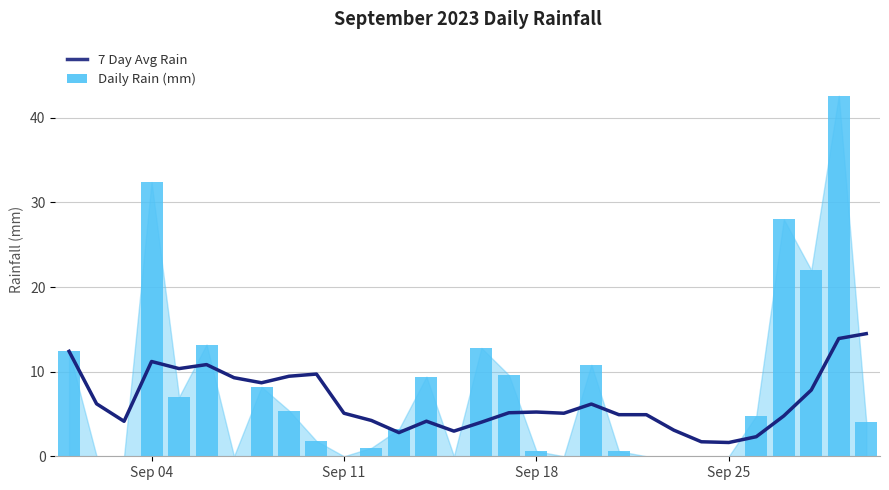

Rank the series by their maximum value, from lowest to highest.

7 Day Avg Rain, Daily Rain (mm)